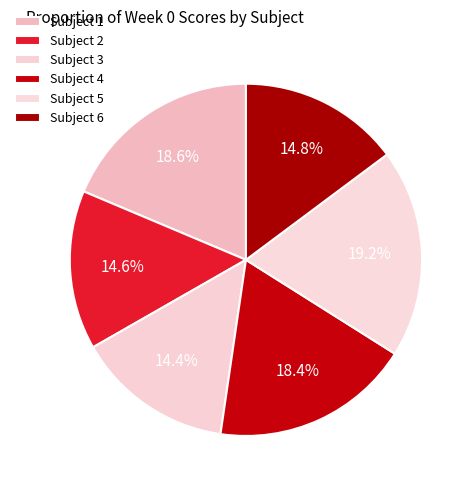

True or false: Subject 5 accounts for 19% of the total.

True